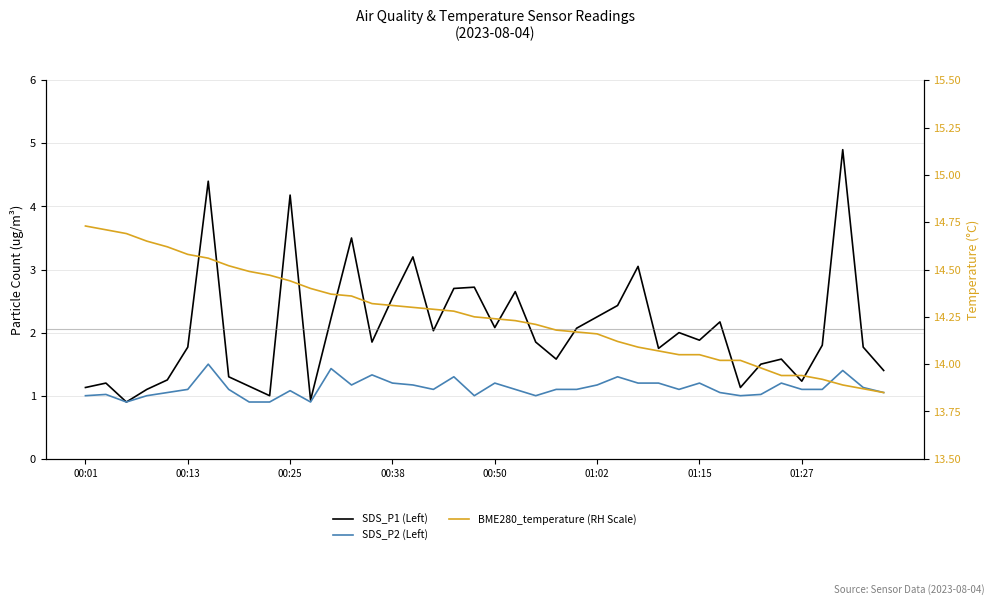

List the series in order of their peak value, highest first.

BME280_temperature (RH Scale), SDS_P1 (Left), SDS_P2 (Left)